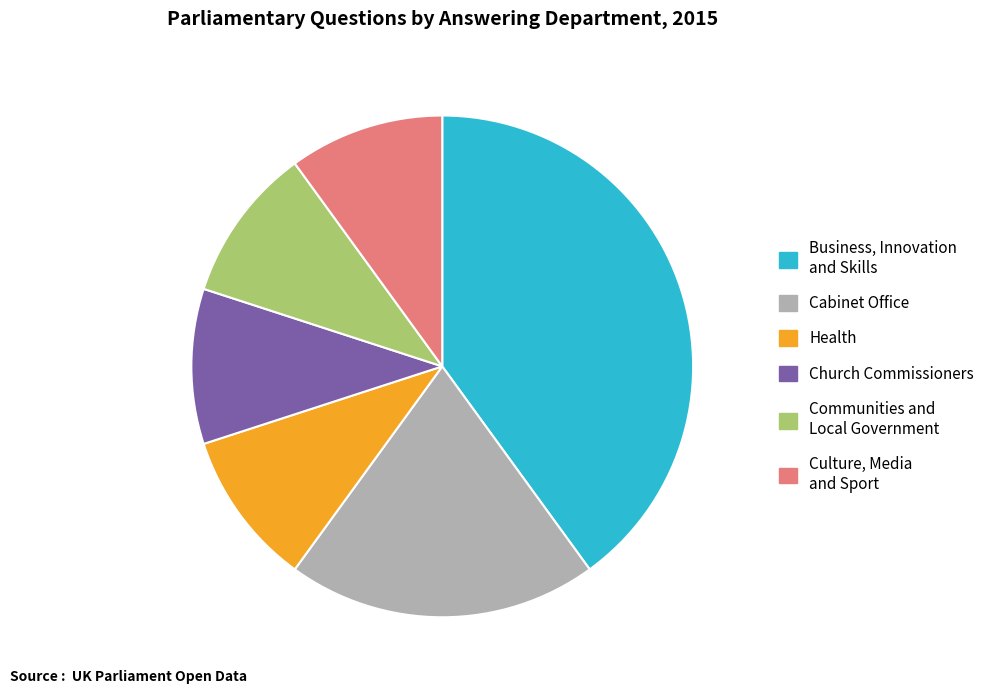

Do Communities and Local Government and Health together represent more than half of the pie?

No